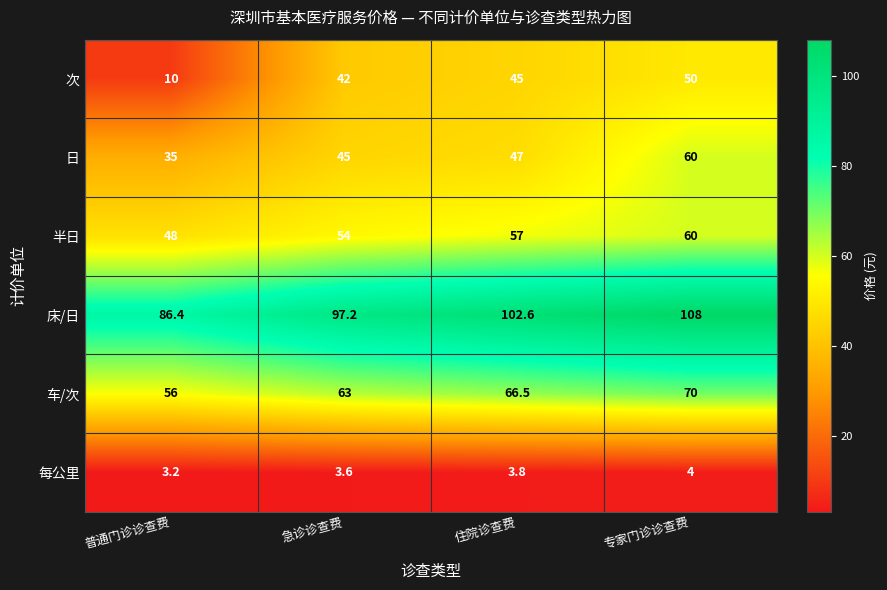

Which category has the lowest value across all series?

普通门诊诊查费